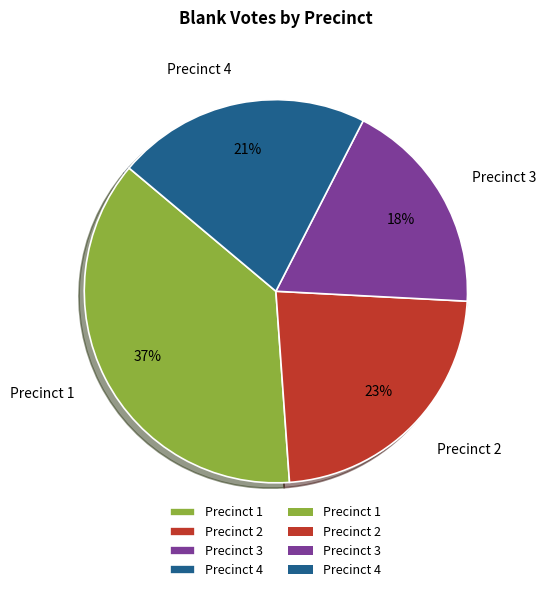

Is there a majority slice in this chart?

No